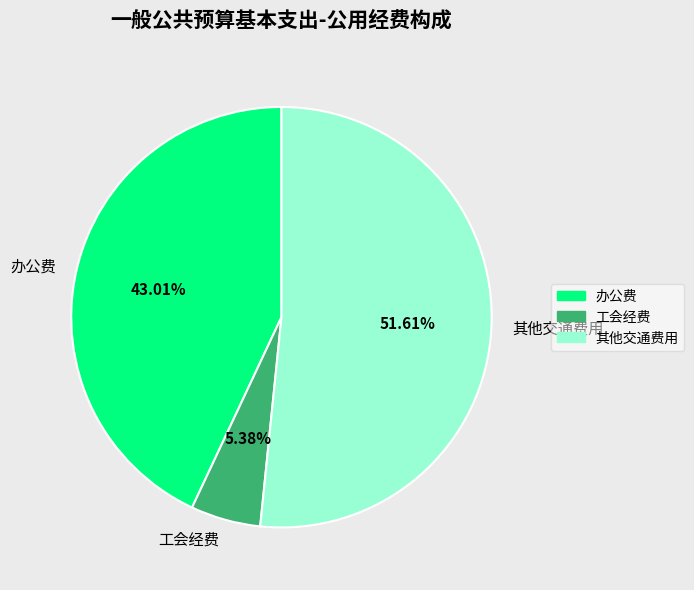

Combined, what portion of the pie is 工会经费 and 办公费?

48.4%